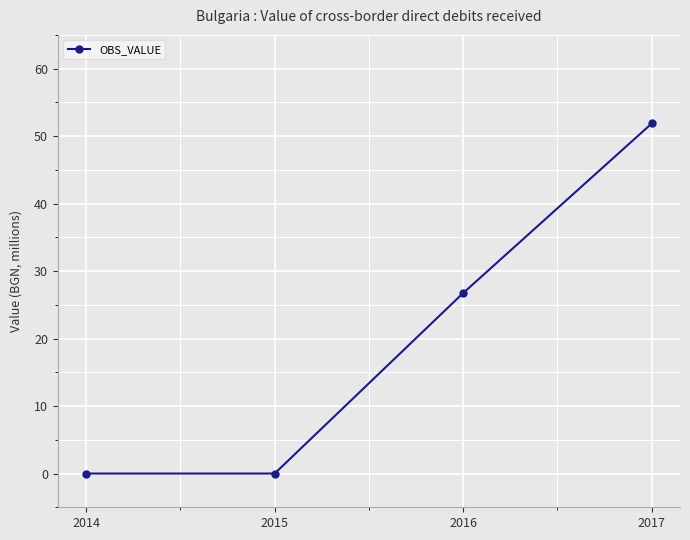

What is the value of the 4th point from the left?

51.9